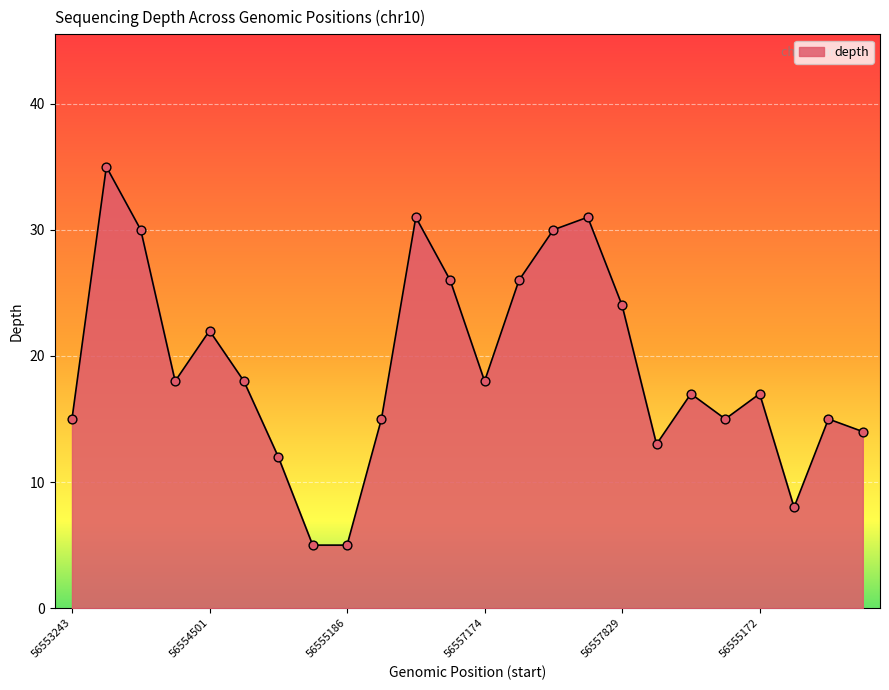

What is the minimum value shown in the chart?

5